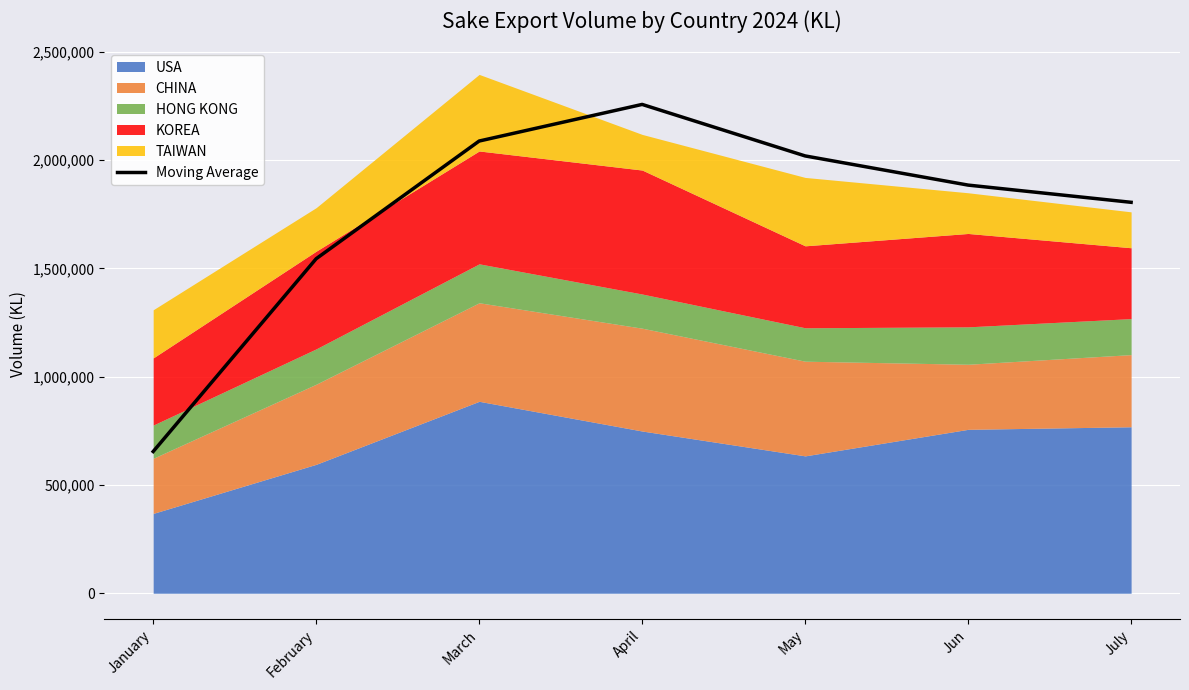

What is the change in value from February to May?

+474818.5